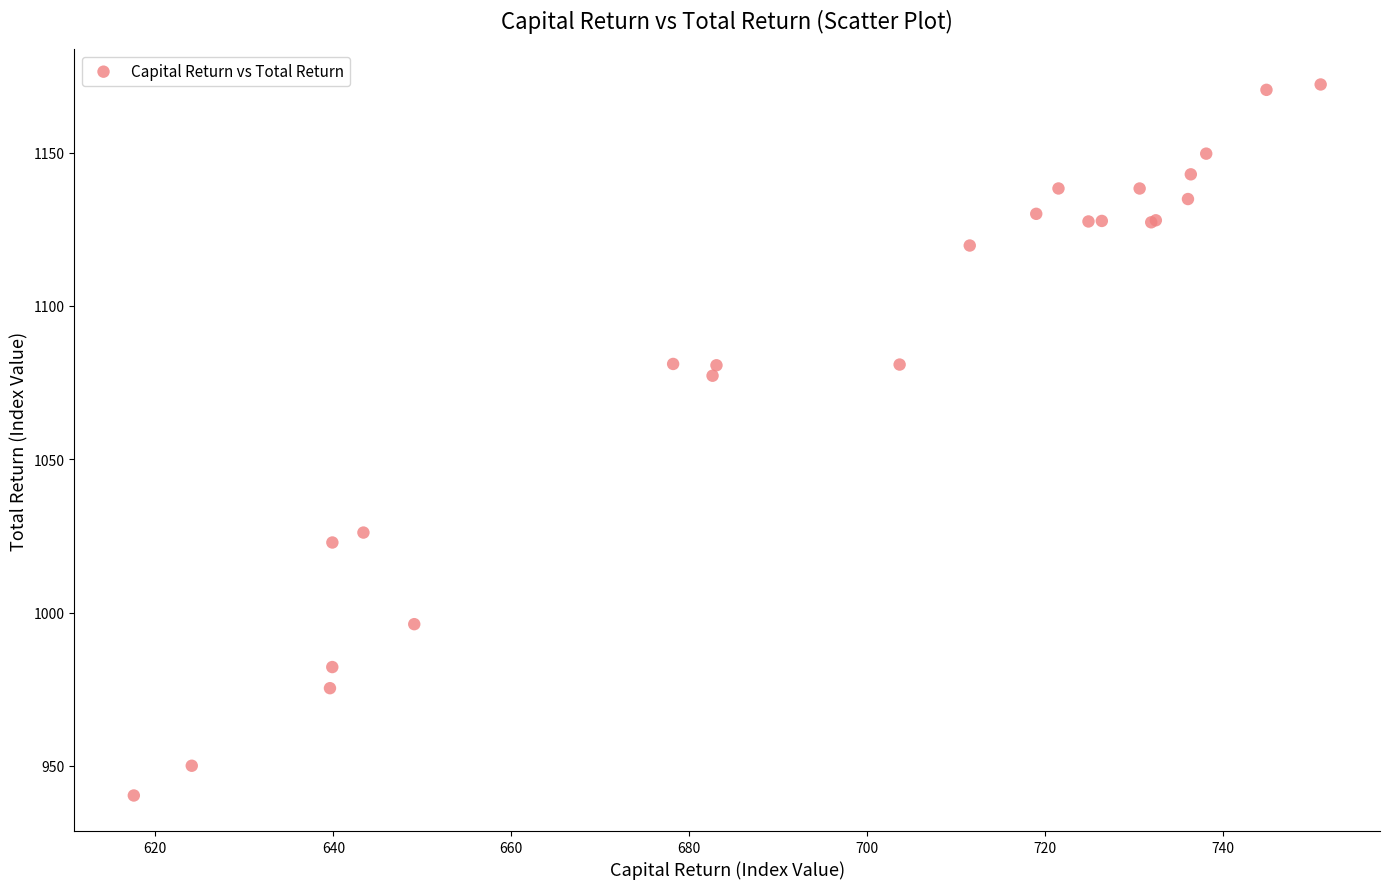

What Y value in the scatter plot is closest to 1056?

1077.2